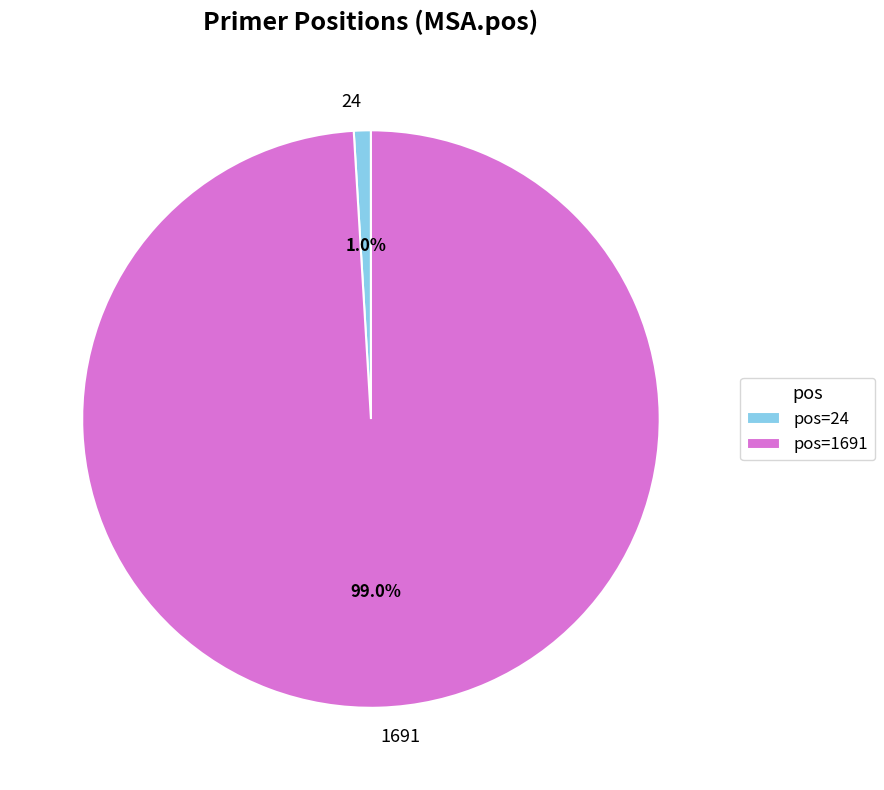

Between 1691 and 24, which is larger?

1691